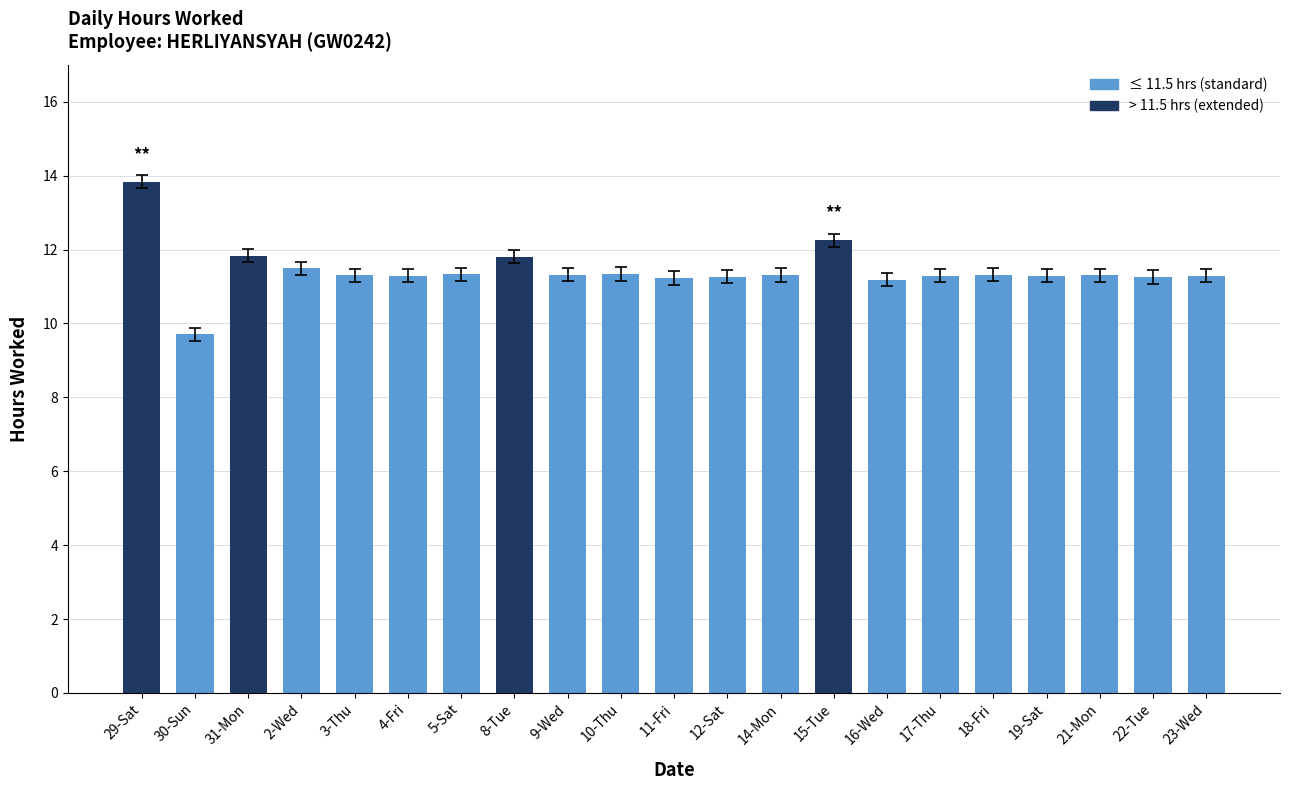

Where does the data first go above 11?

29-Sat